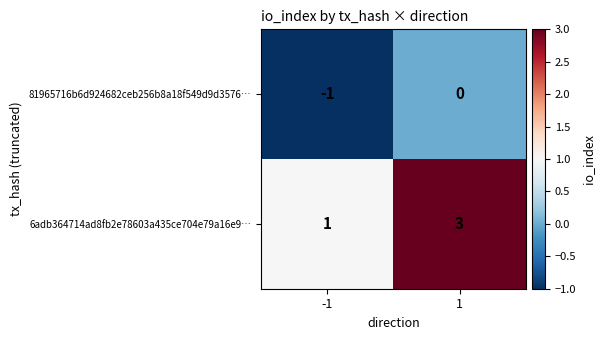

Reading left to right, list all the values displayed in this chart.

81965716b6d924682ceb256b8a18f549d9d3576…: -1	0
6adb364714ad8fb2e78603a435ce704e79a16e9…: 1	3